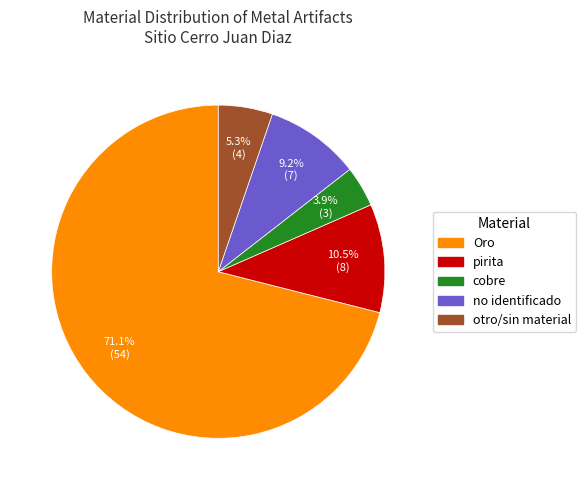

To the nearest percent, what is the difference between the pirita and Oro slice percentages?

61%